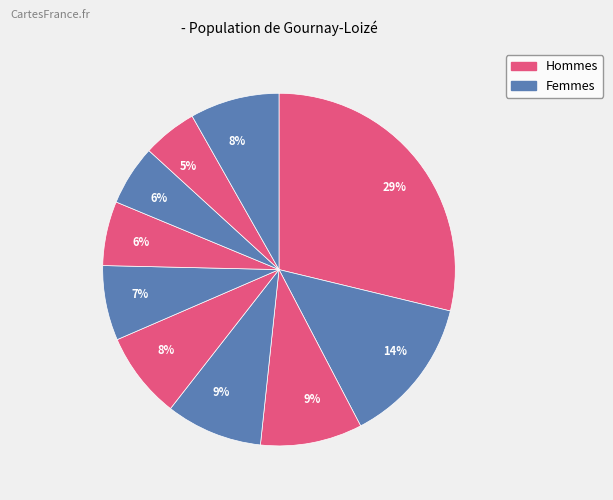

Is there any slice that represents more than half of the pie?

No